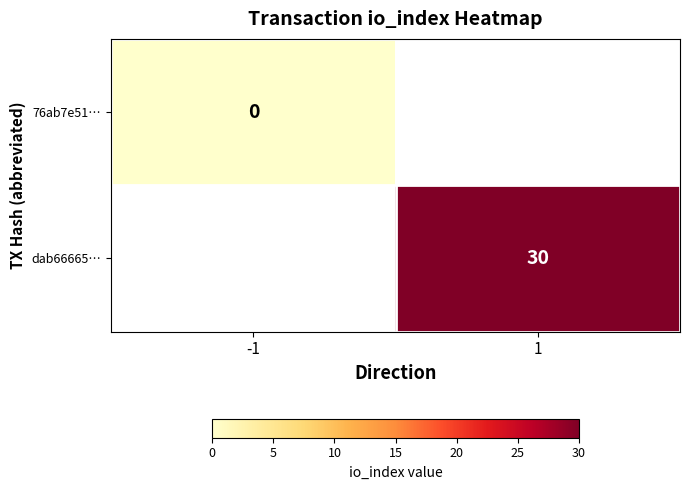

Is it true that dab66665… equals 30 at 1?

True